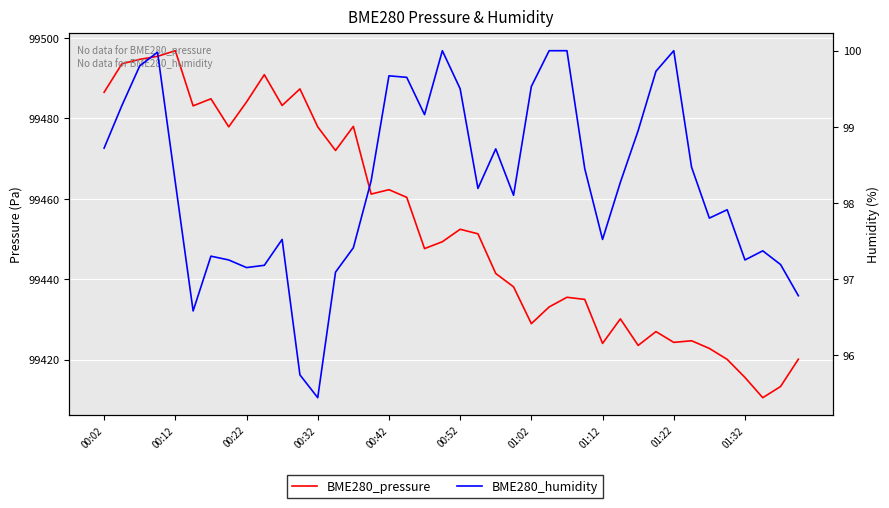

What is the difference between the maximum and minimum values in the BME280_pressure series?

86.3